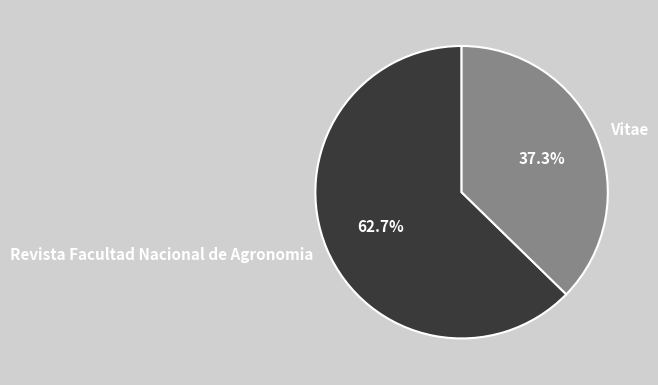

To the nearest percent, what is the average slice percentage?

50%